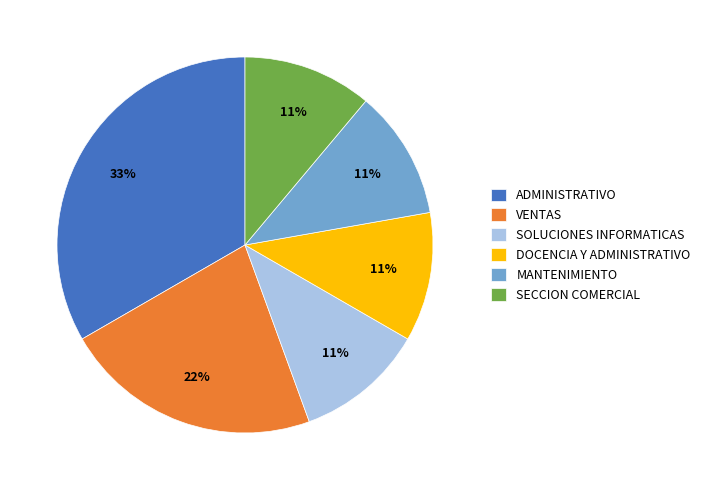

How many segments does this pie chart have?

6